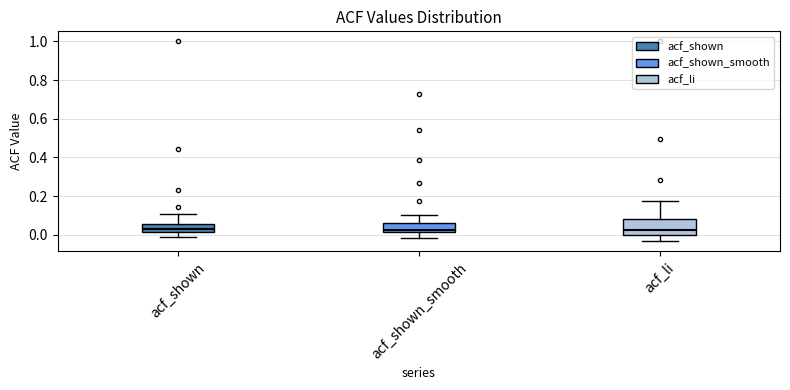

Reading left to right, read every box against the y-axis: the position of its median line, the range the box covers, and the ends of its whiskers. The values are not printed on the chart, so give them approximately, as read against the axis.

acf_shown: median 0.04, box 0.02 to 0.06, whiskers 0.00 to 0.12
acf_shown_smooth: median 0.02 (just above the box's lower edge), box 0.02 to 0.06, whiskers -0.02 to 0.10
acf_li: median 0.02, box 0.00 to 0.08, whiskers -0.04 to 0.18